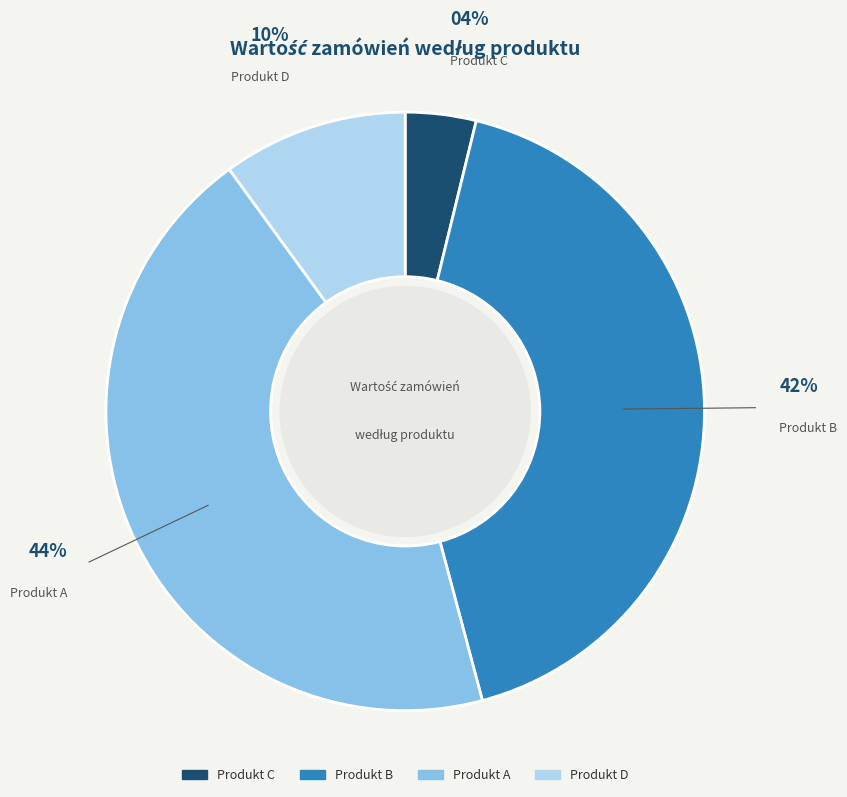

Is it true that Produkt D is 10% of the pie?

True